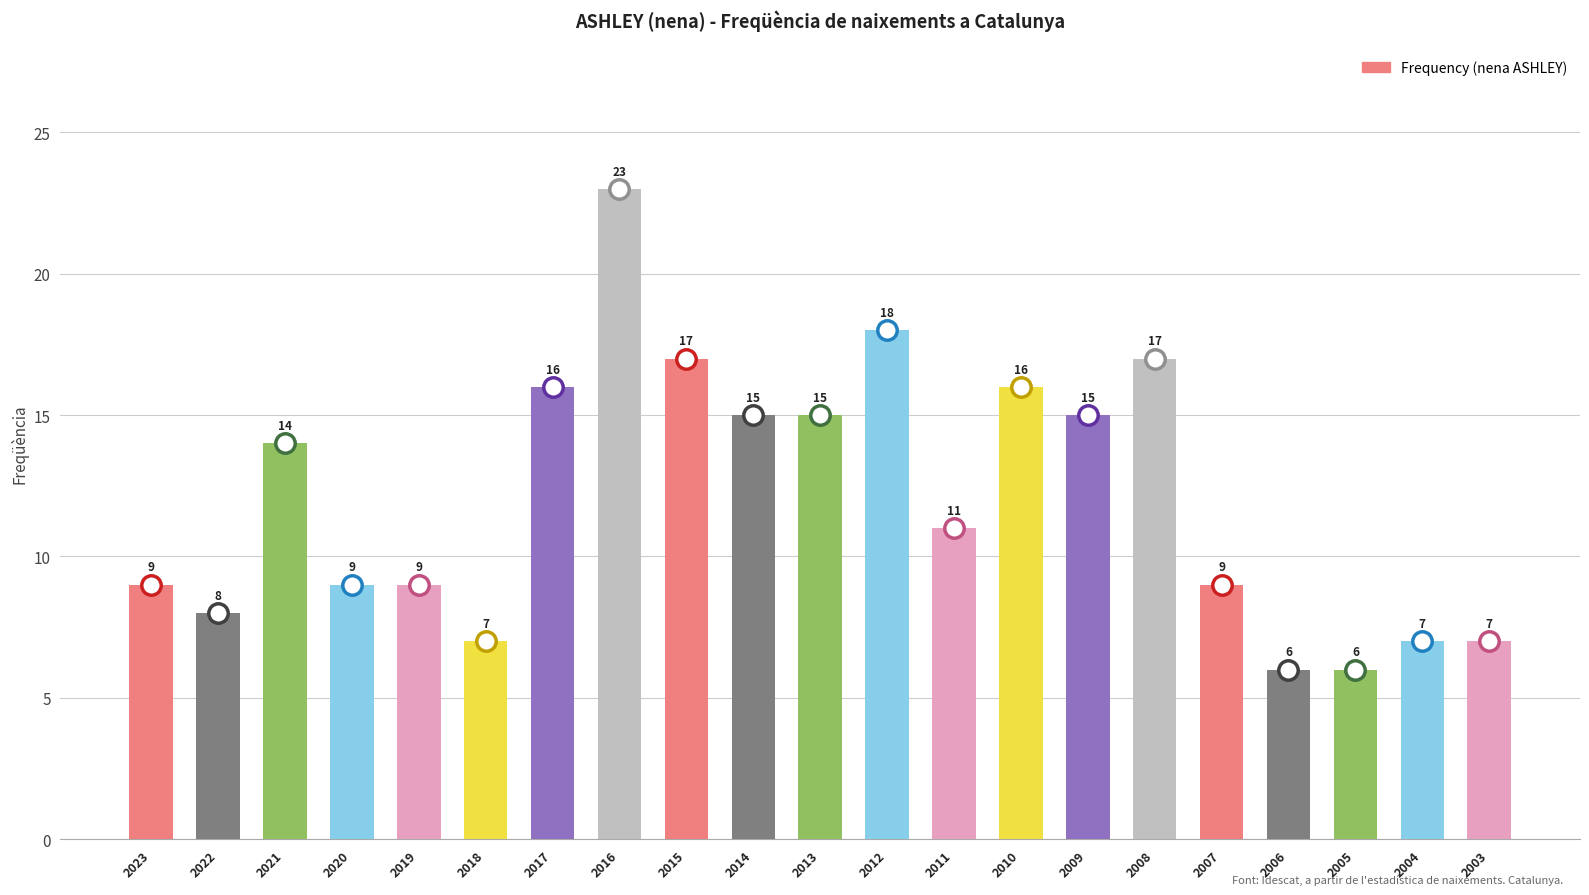

Is it true that the value at 2010 is 21?

False